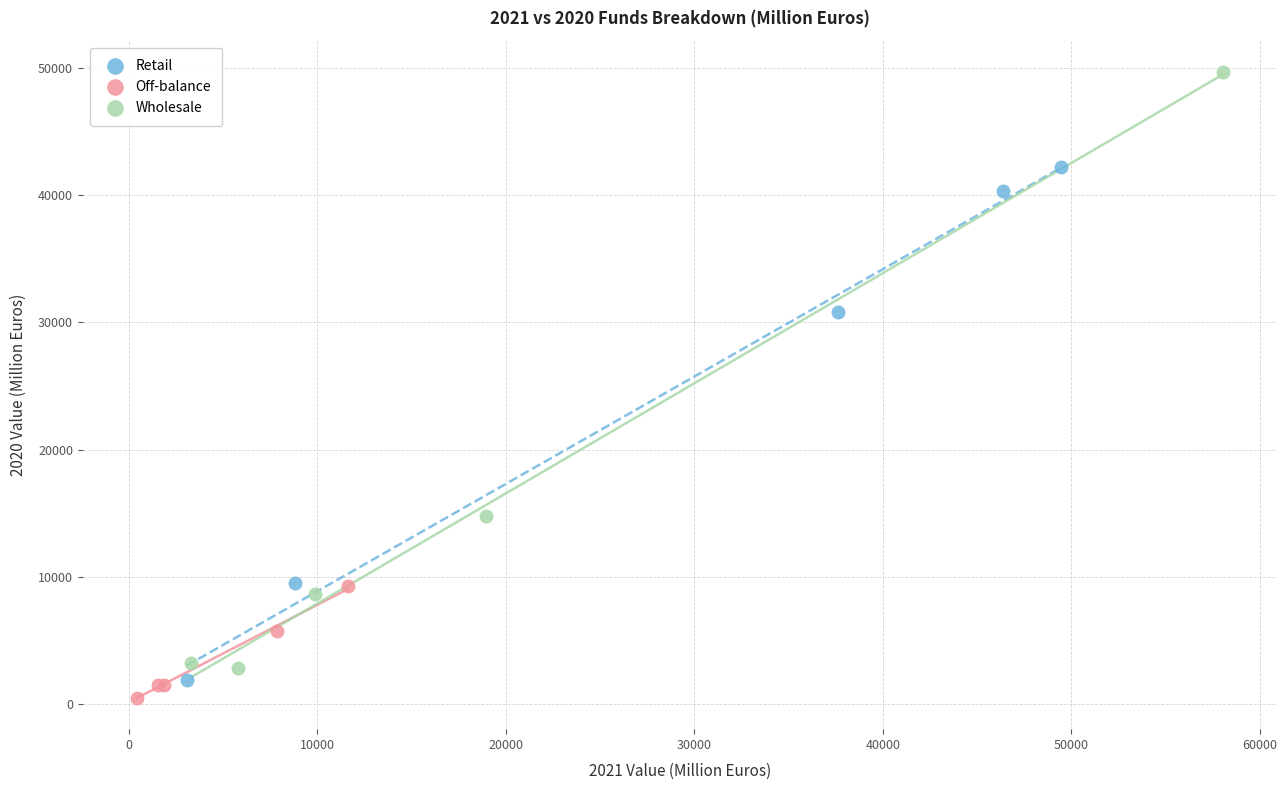

Which series has the largest Y range (max minus min)?

Wholesale